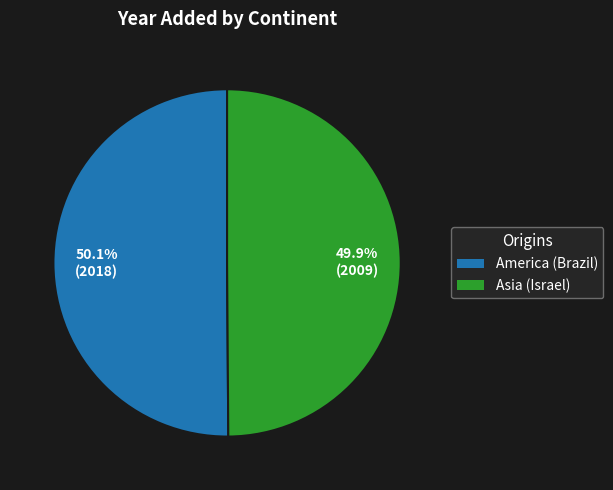

Count the number of slices in the pie.

2